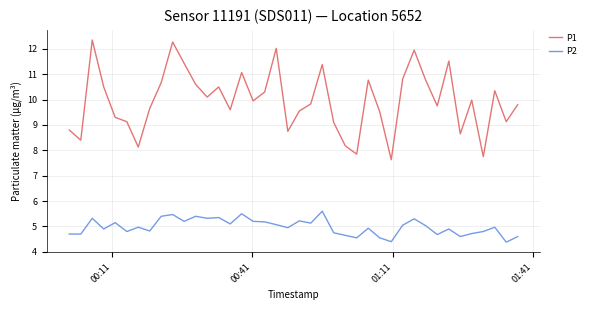

List the series in order of their overall mean, lowest first.

P2, P1